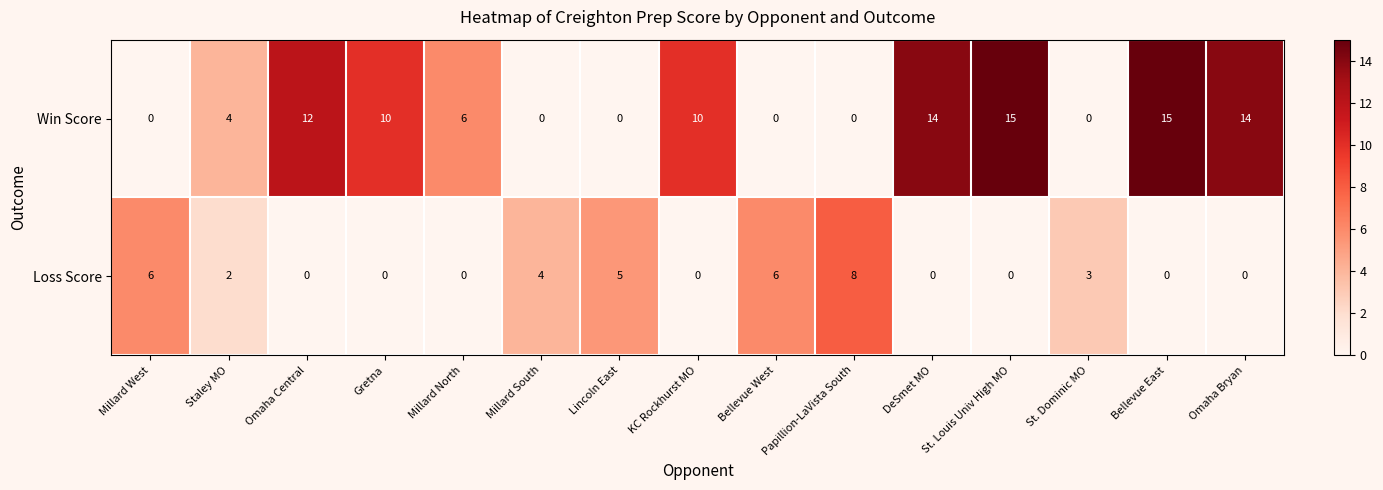

Which series has the largest total across all categories?

Win Score